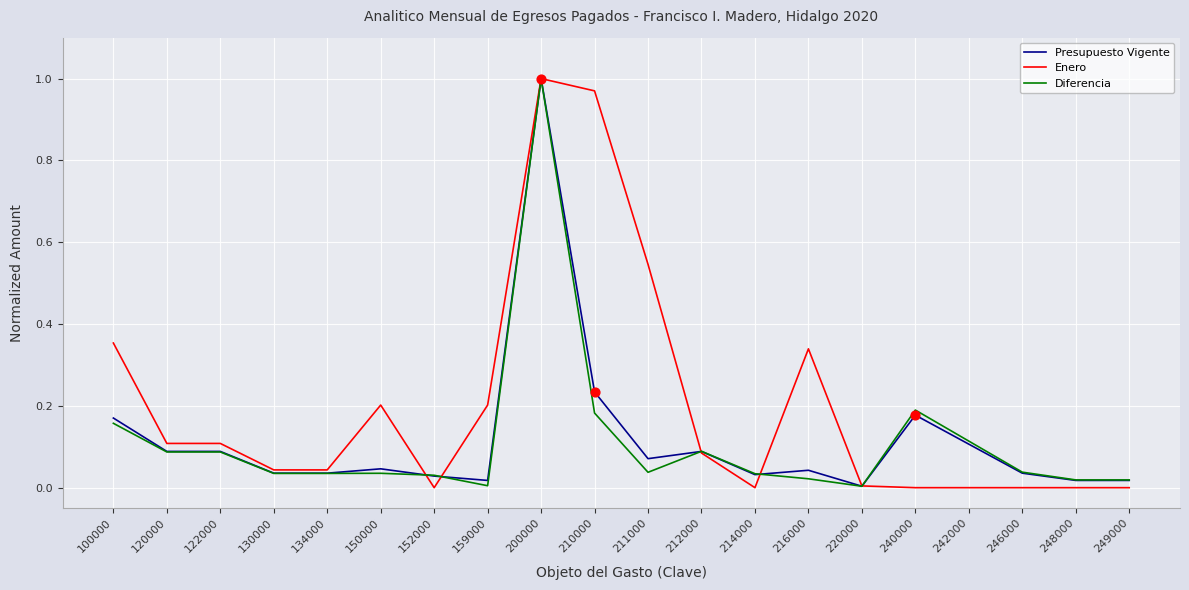

Between 122000 and 220000, which series saw the biggest shift?

Enero